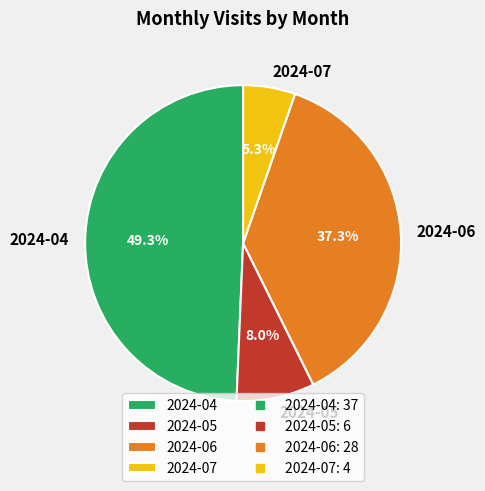

To the nearest percent, what is the average slice percentage?

25%